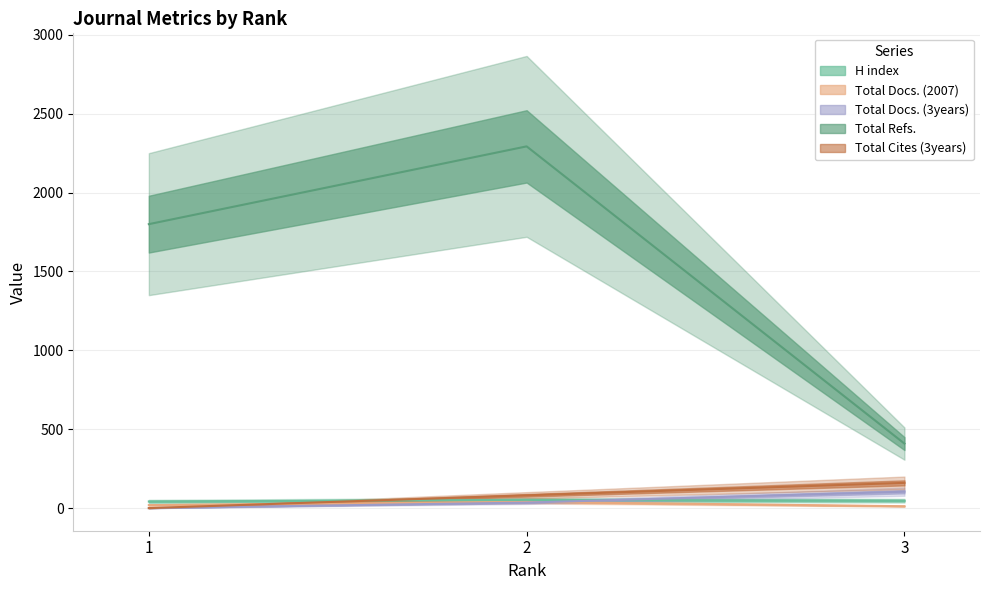

Read the Total Refs. value at 1.

1800